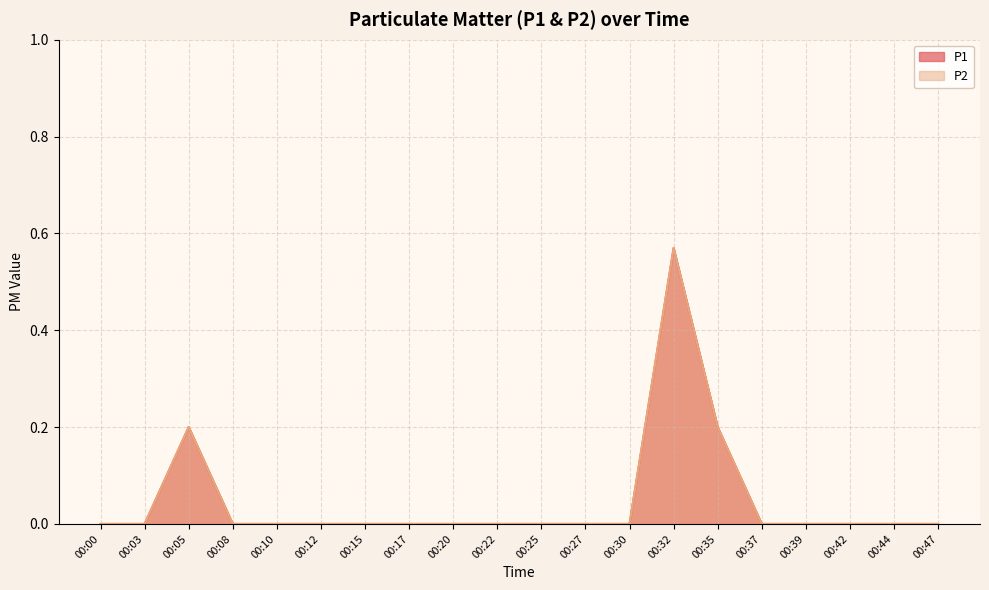

True or false: P2 and P1 cross at least once.

False